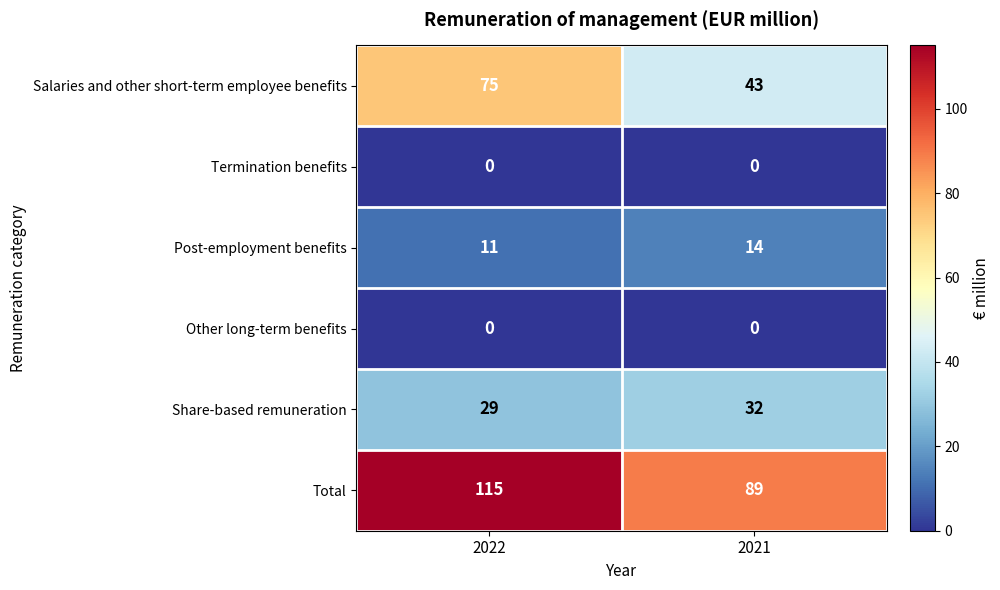

At how many categories does at least one series exceed 61?

2